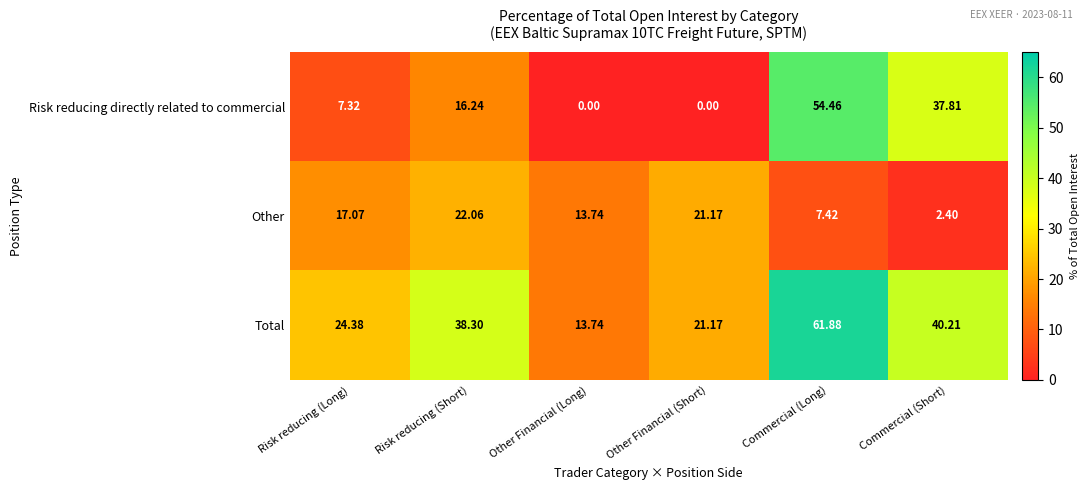

How many values in the Risk reducing directly related to commercial series are below 16?

3